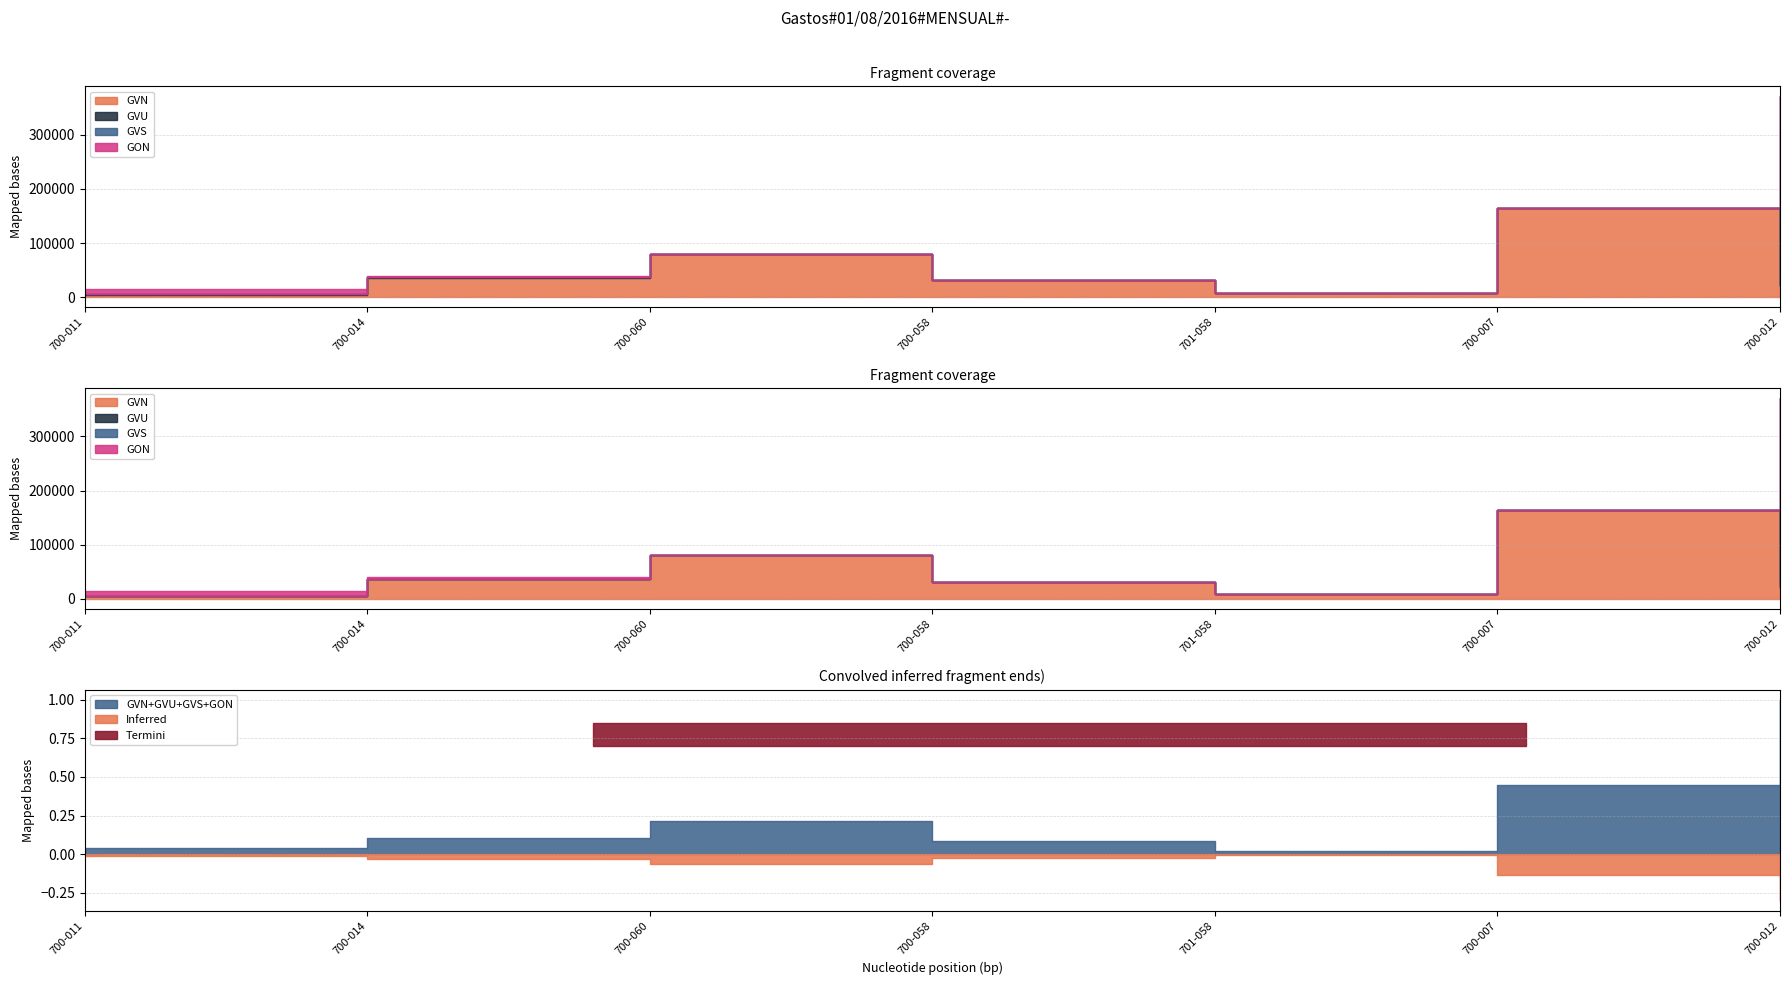

At which category is the sum across all series the highest?

700-012